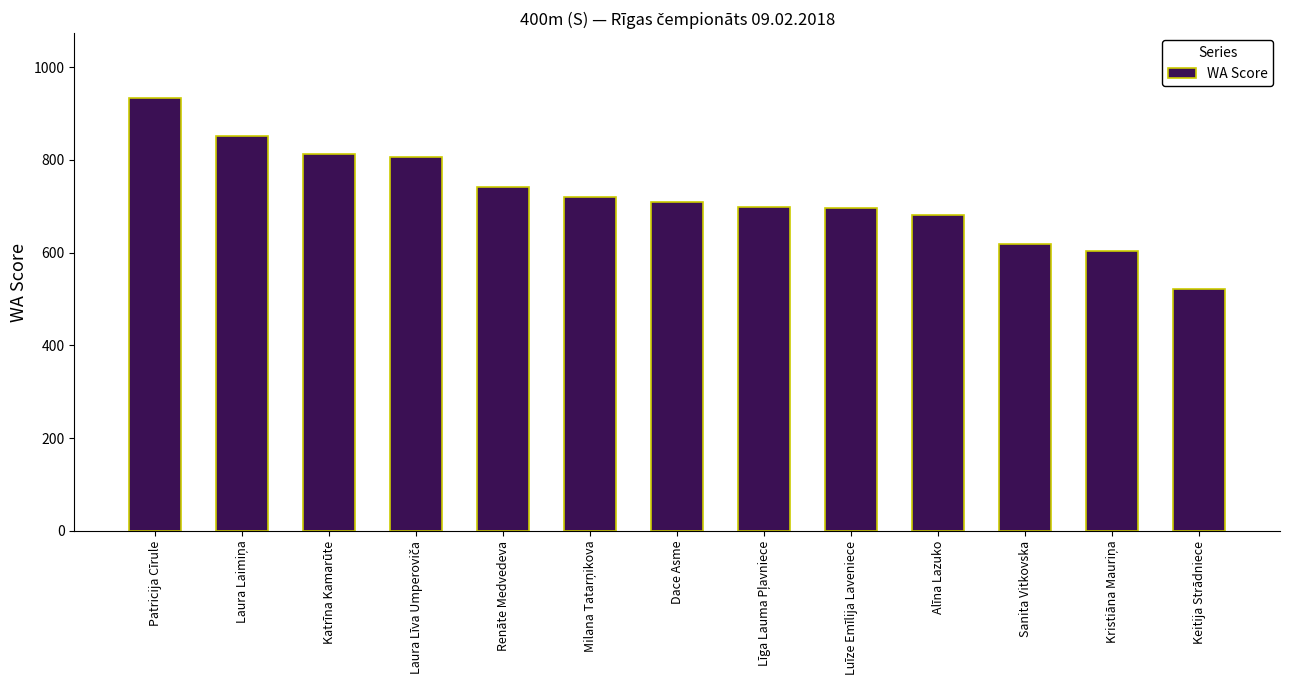

The chart shows a value of 521 at Keitija Strādniece. True or false?

True